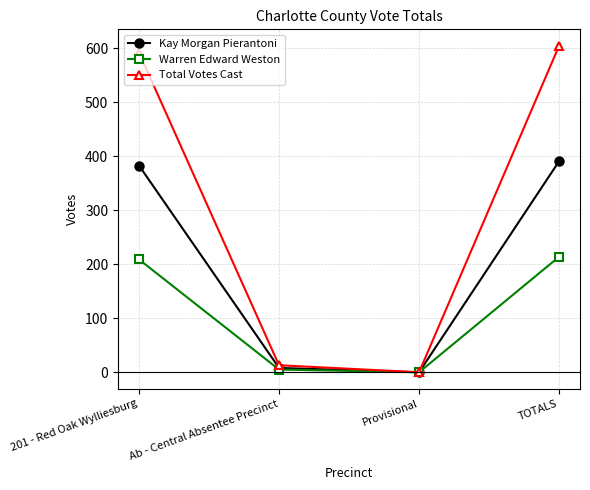

What is the maximum value shown in the chart?

605